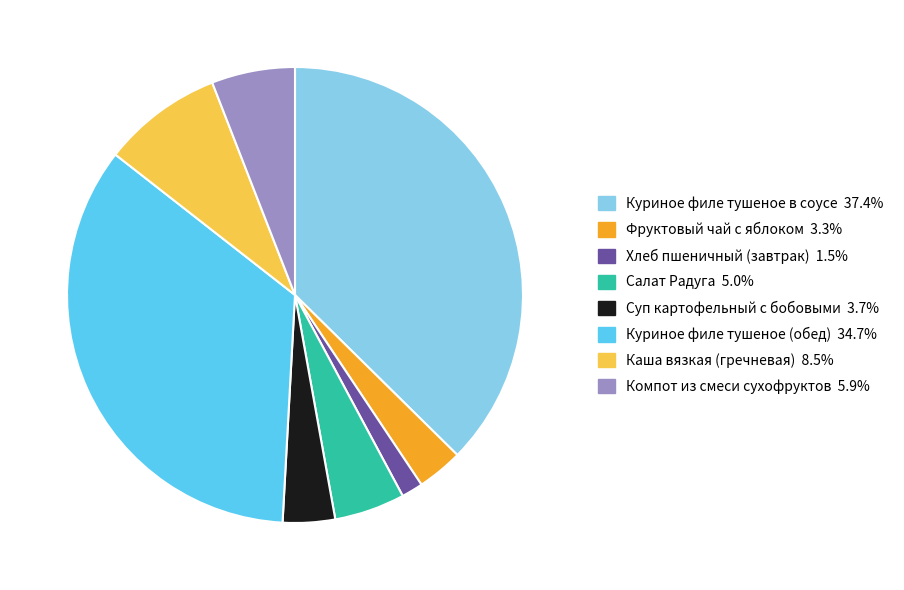

Which category has the biggest portion of the pie?

Куриное филе тушеное в соусе